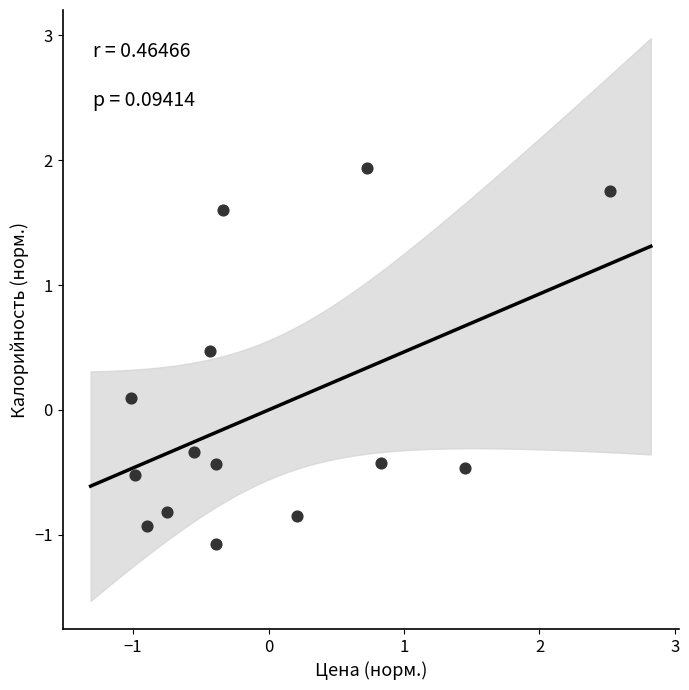

What is the range of Y values (max minus min)?

3.0